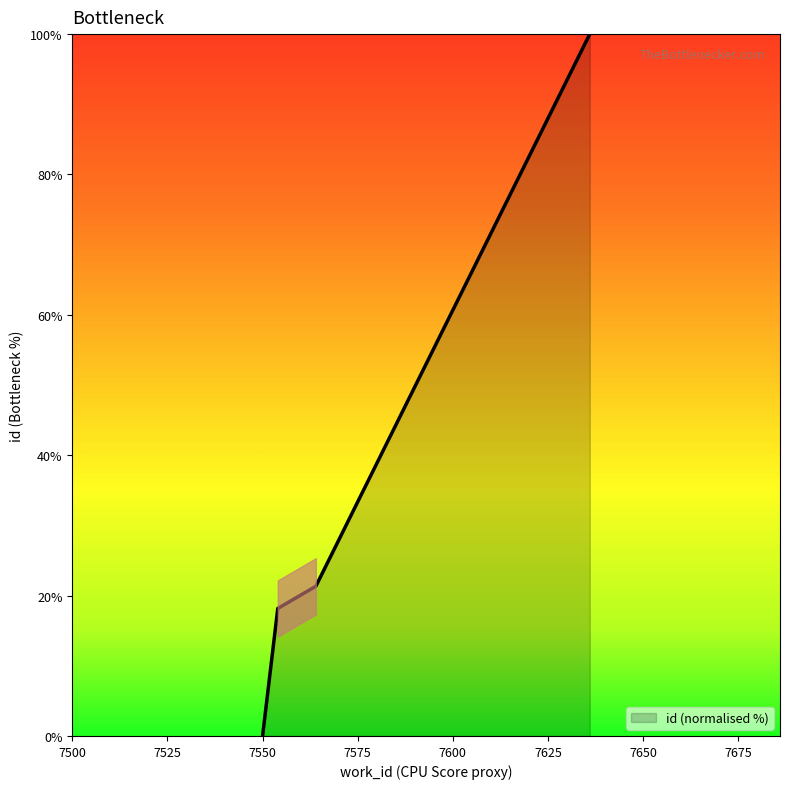

List the labels in order of value, smallest first.

7550, 7554, 7564, 7636